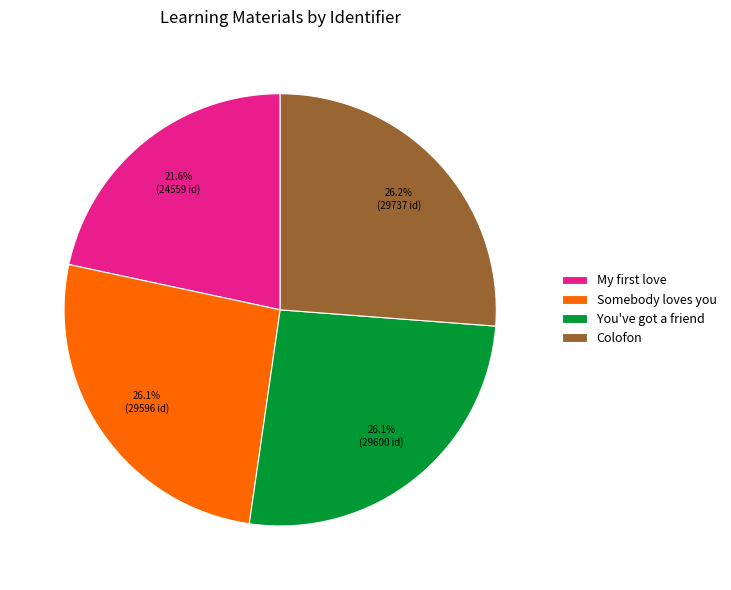

What is the total percentage of Somebody loves you and Colofon?

52.3%